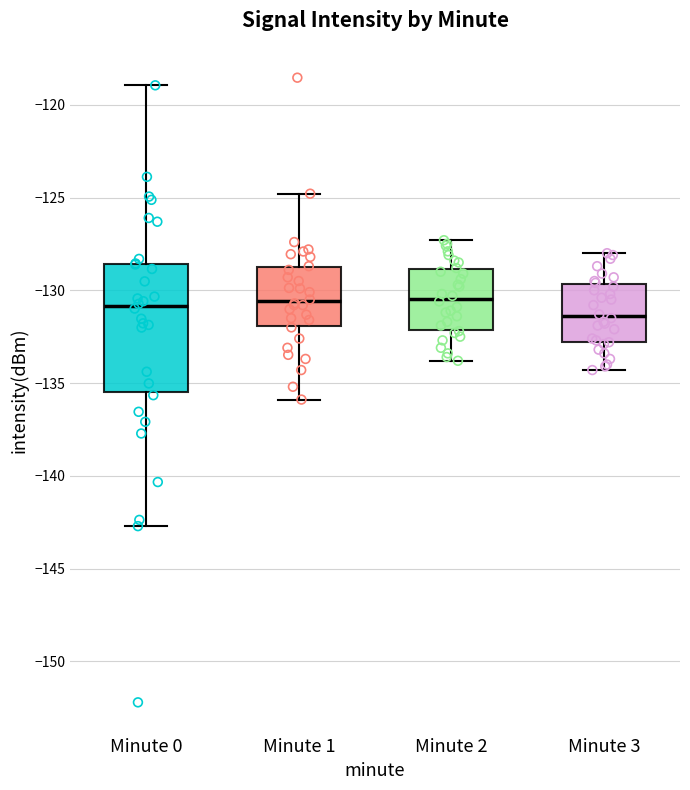

Reading left to right, transcribe this box plot: for each box, give where its median line is, the range the box spans, and where its two whiskers end, as read against the y-axis. The values are not printed on the chart, so give them approximately, as read against the axis.

Minute 0: median -131.0, box -135.5 to -128.5, whiskers -142.5 to -119.0
Minute 1: median -130.5, box -132.0 to -128.5, whiskers -136.0 to -125.0
Minute 2: median -130.5, box -132.0 to -129.0, whiskers -134.0 to -127.5
Minute 3: median -131.5, box -133.0 to -129.5, whiskers -134.5 to -128.0